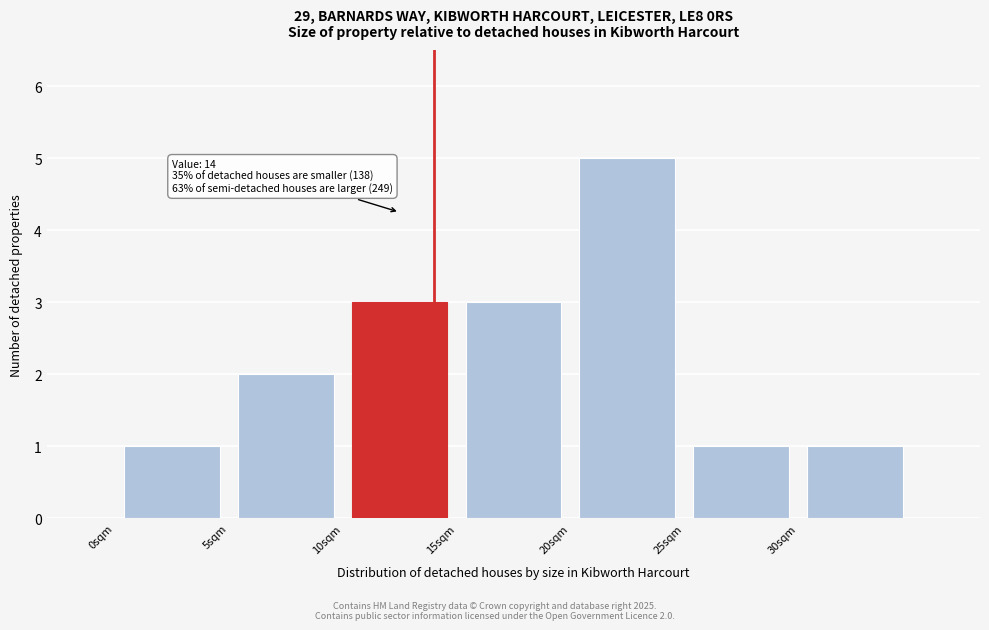

Which range on the x-axis has the tallest bar?

20 to 25